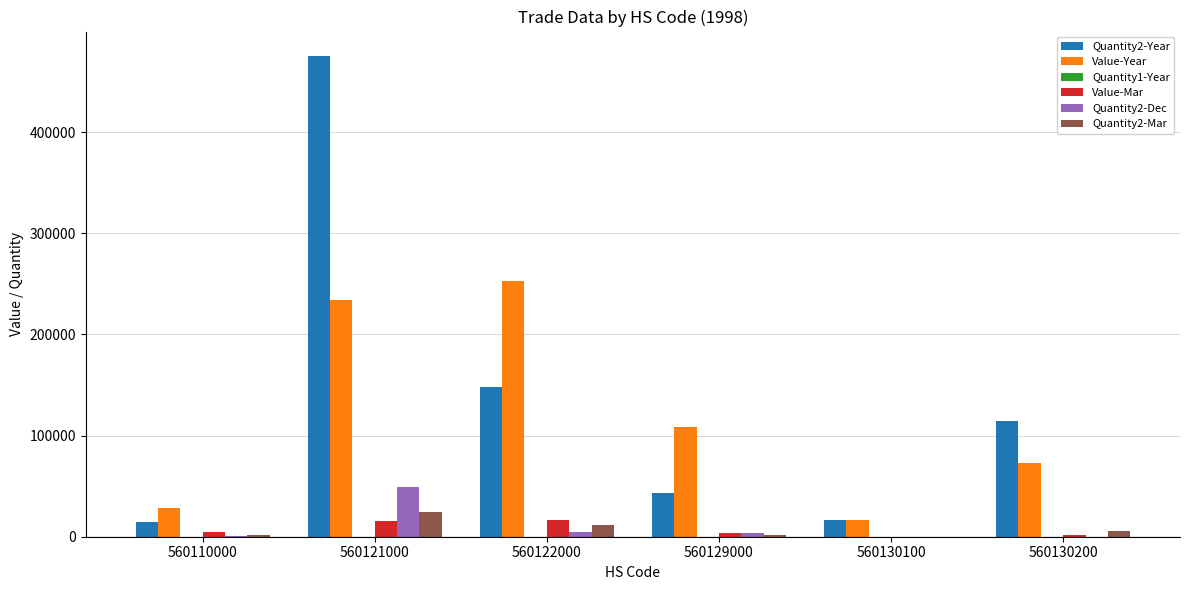

True or false: Quantity2-Year has a value of 14597 at 560110000.

True